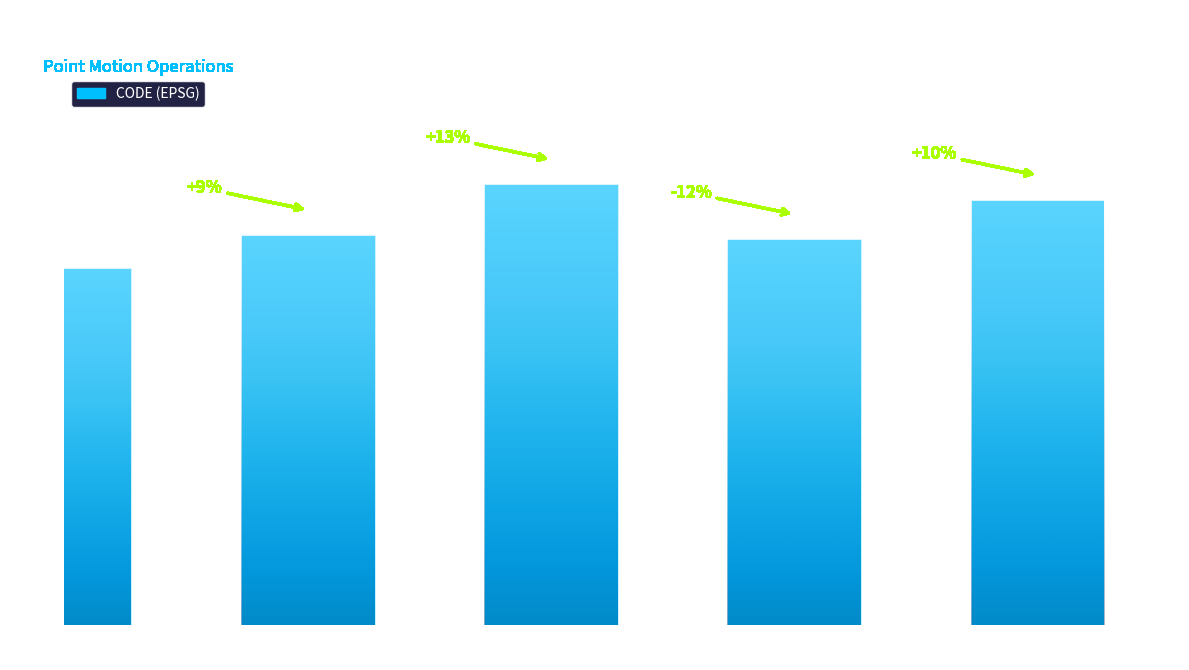

What is the minimum value shown in the chart?

8676